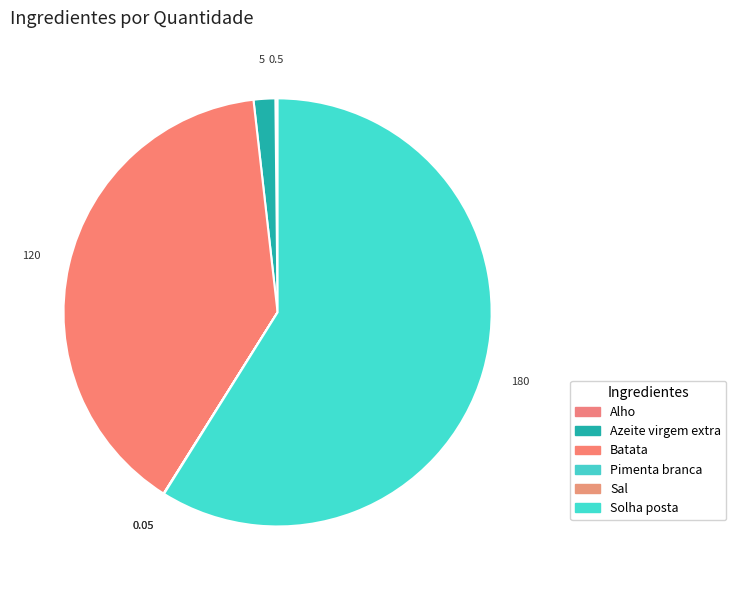

Combined, do Sal and Batata account for over 50%?

No